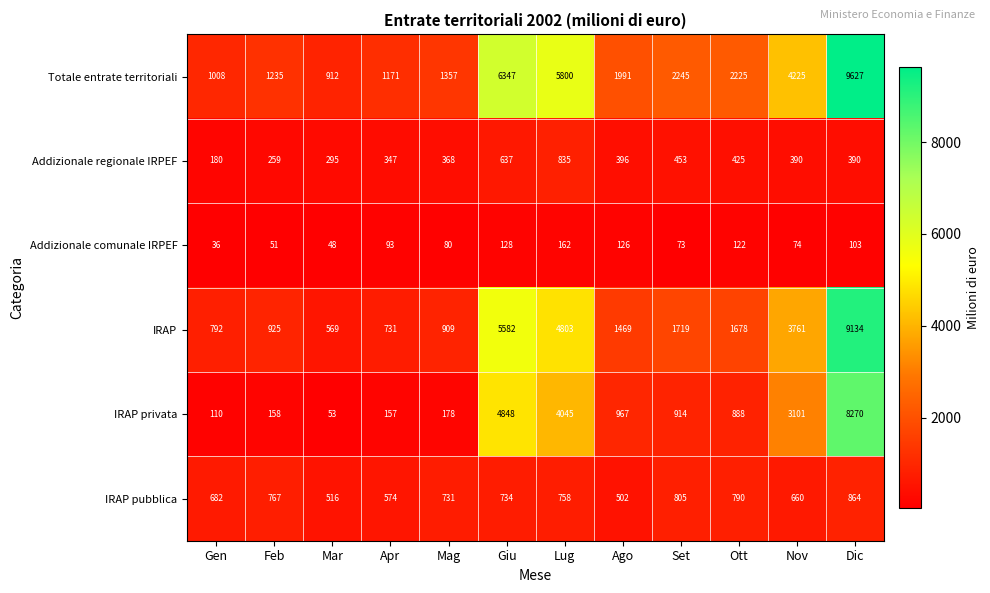

At which category does the chart reach its peak across all series?

Dic